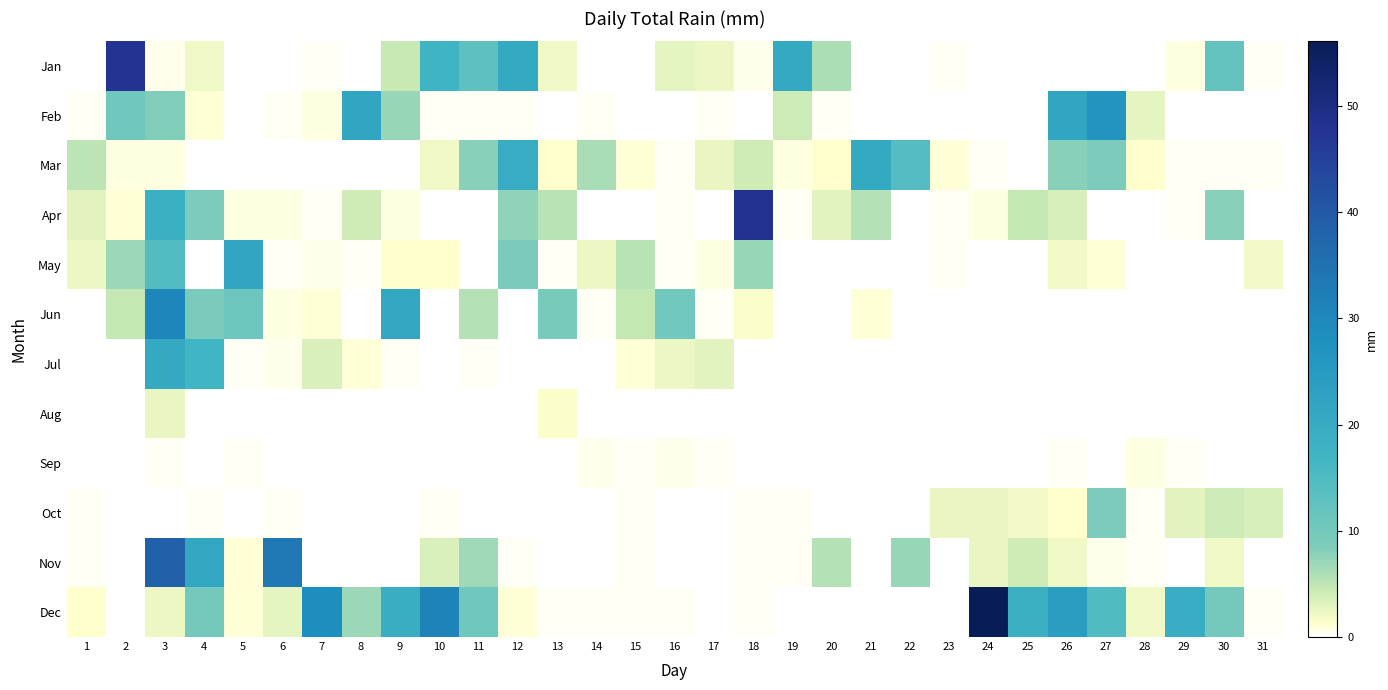

How many categories are shown in the chart?

31